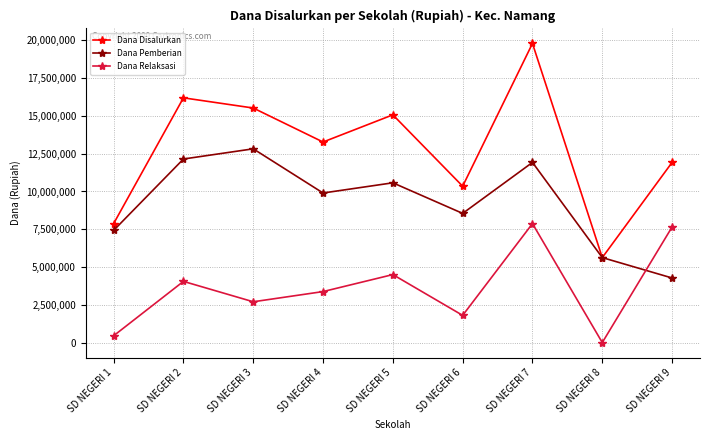

At which label does Dana Disalurkan first exceed 13275000?

SD NEGERI 2